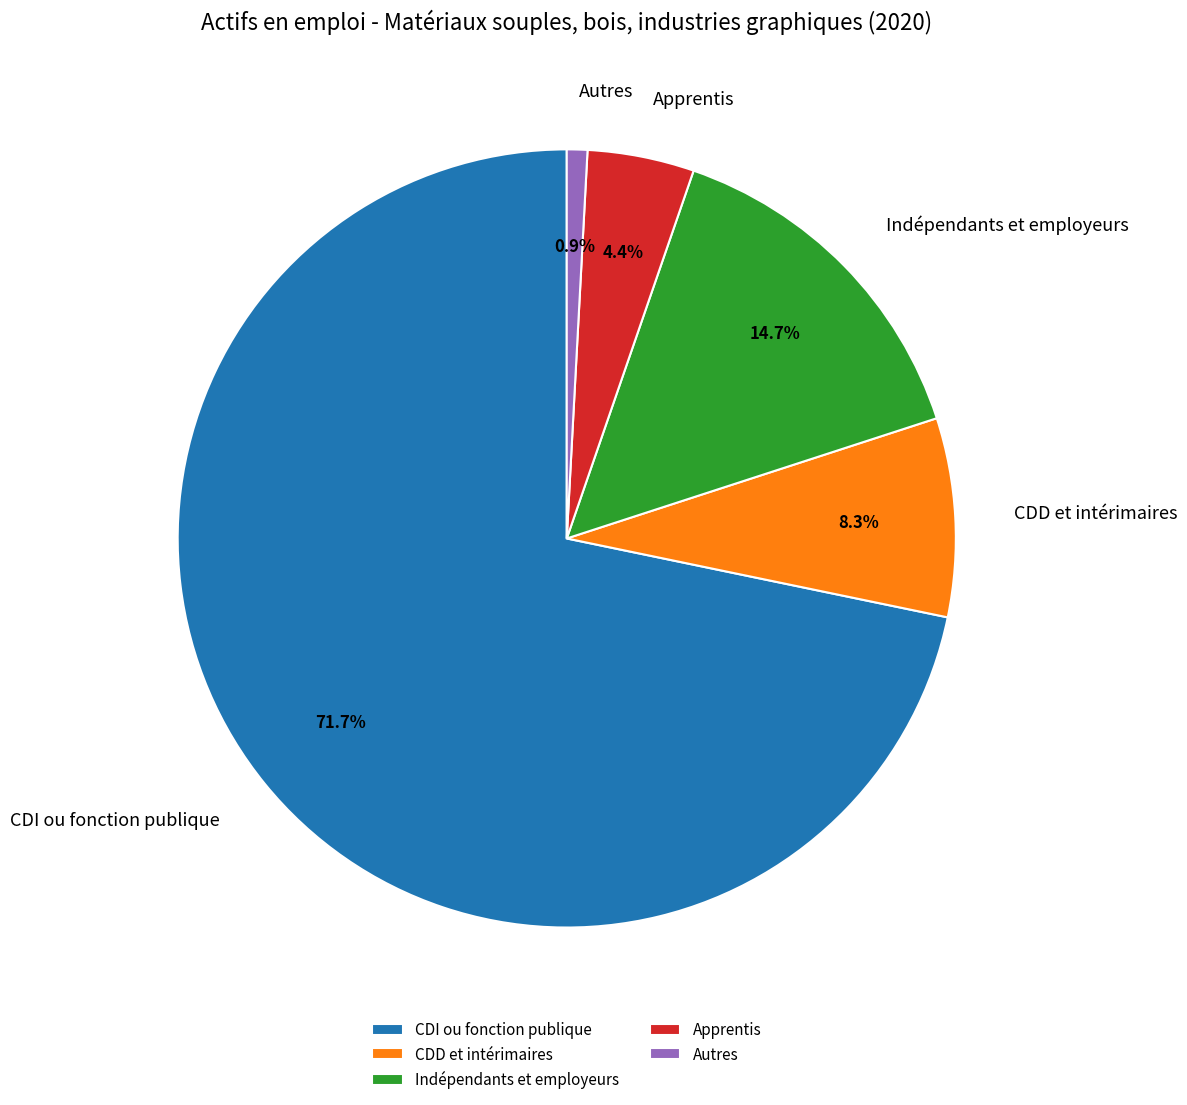

Rank the categories by value from lowest to highest.

Autres, Apprentis, CDD et intérimaires, Indépendants et employeurs, CDI ou fonction publique